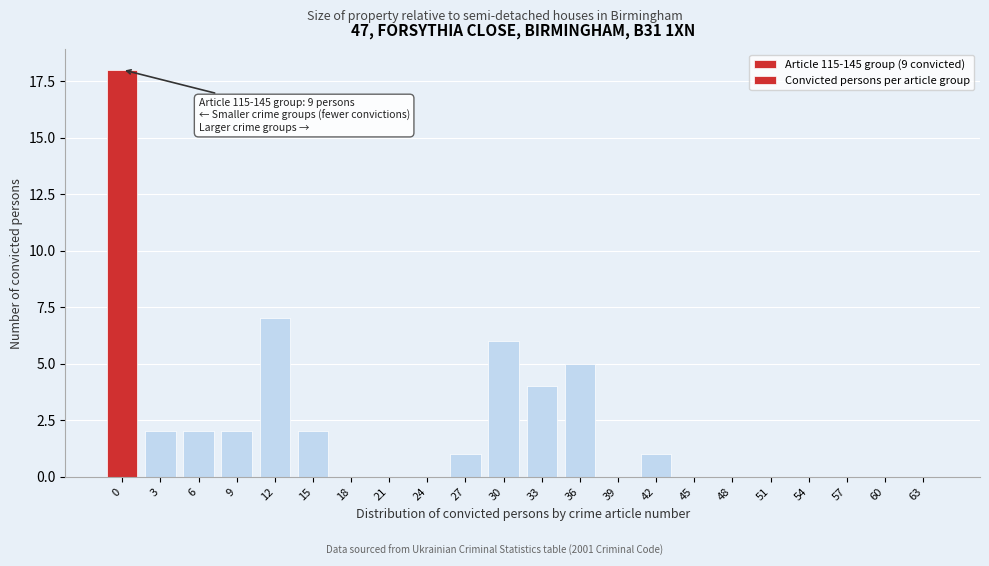

Reading left to right, list all the values displayed in this chart.

0=18	3=2	6=2	9=2	12=7	15=2	18=0	21=0	24=0	27=1	30=6	33=4	36=5	39=0	42=1	45=0	48=0	51=0	54=0	57=0	60=0	63=0